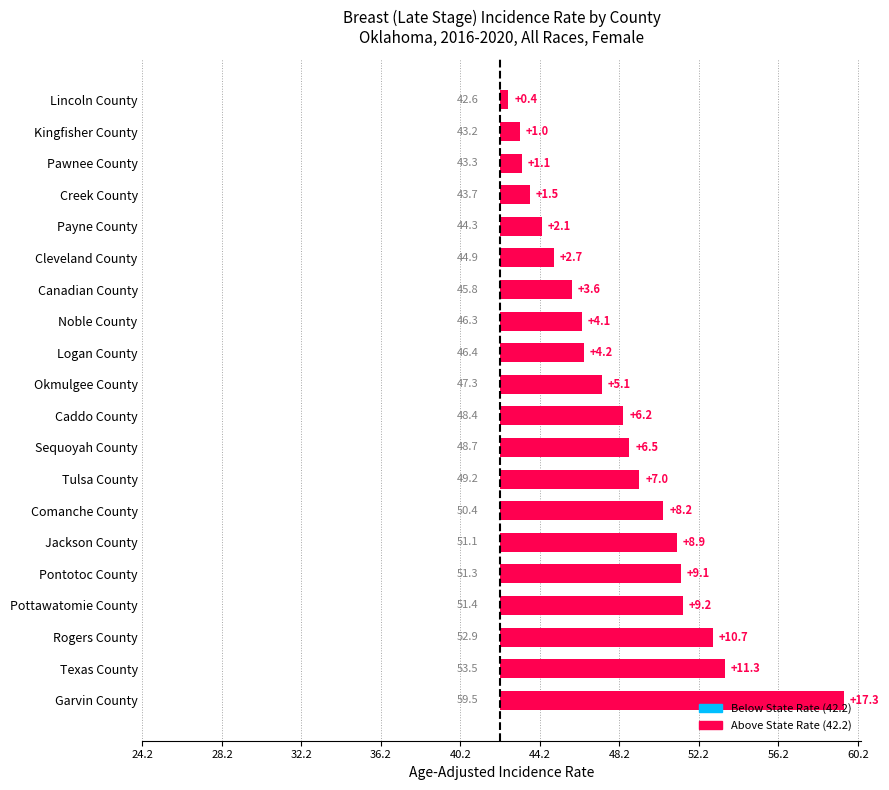

Are the bars horizontal?

Yes